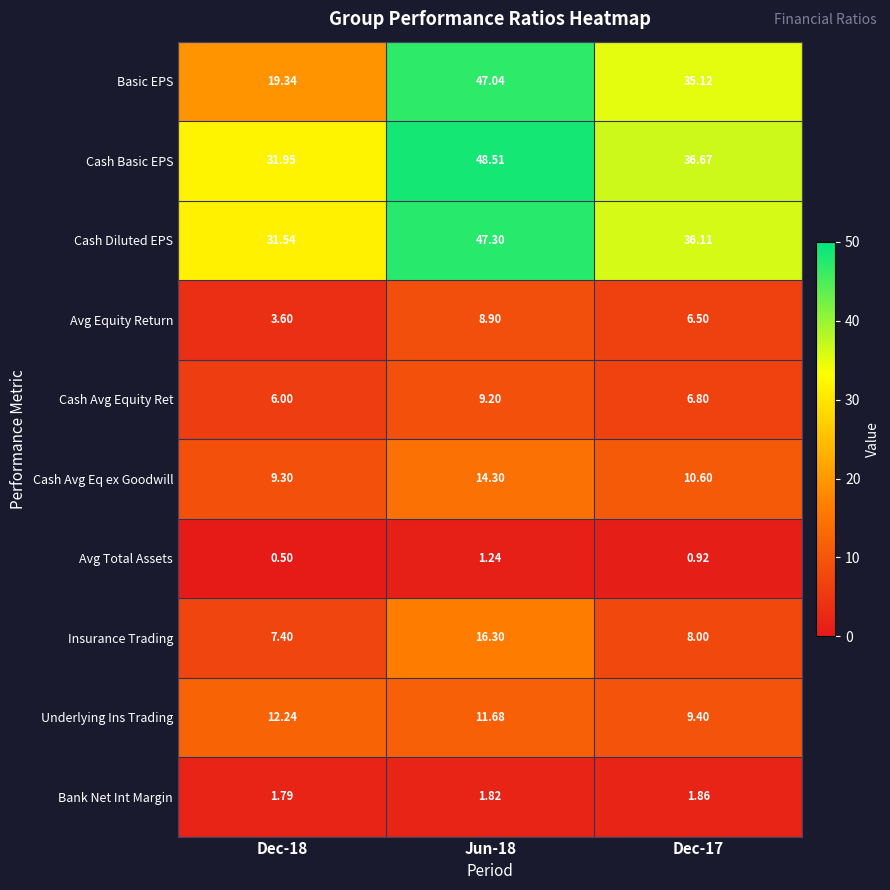

Is the value of Cash Avg Equity Ret at Dec-18 greater than the value of Cash Diluted EPS at Dec-17?

No